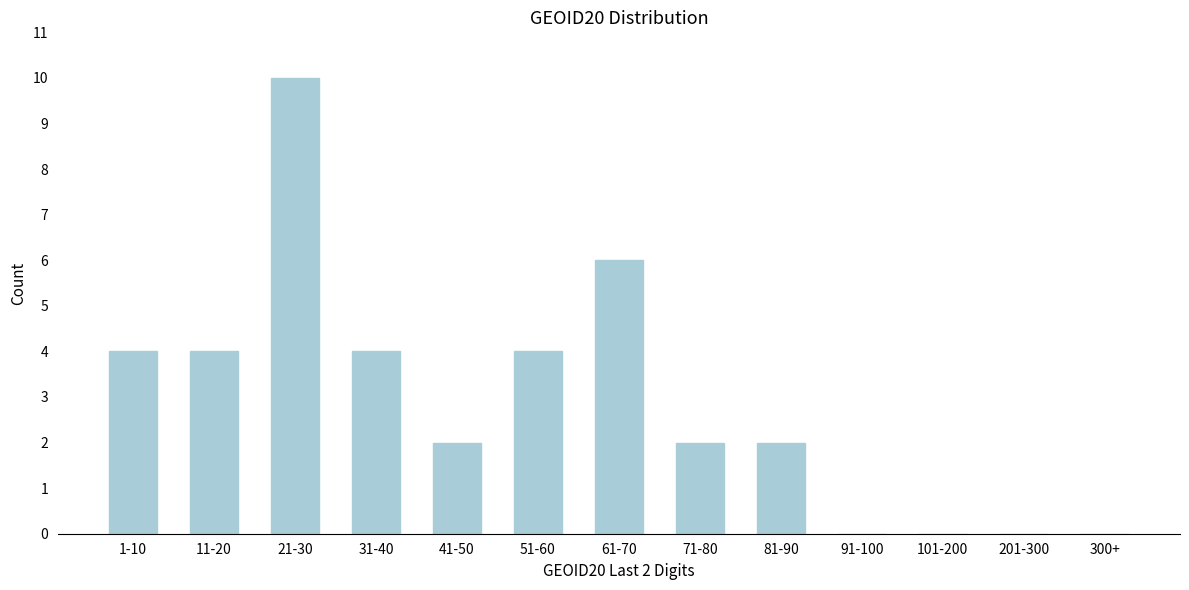

Reading left to right, transcribe all the data shown in this chart.

1-10=4	11-20=4	21-30=10	31-40=4	41-50=2	51-60=4	61-70=6	71-80=2	81-90=2	91-100=0	101-200=0	201-300=0	300+=0